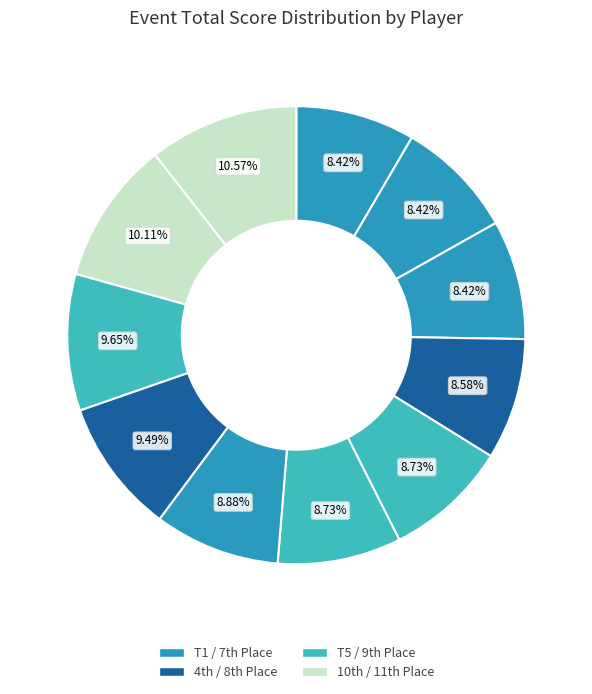

How many segments does this pie chart have?

11